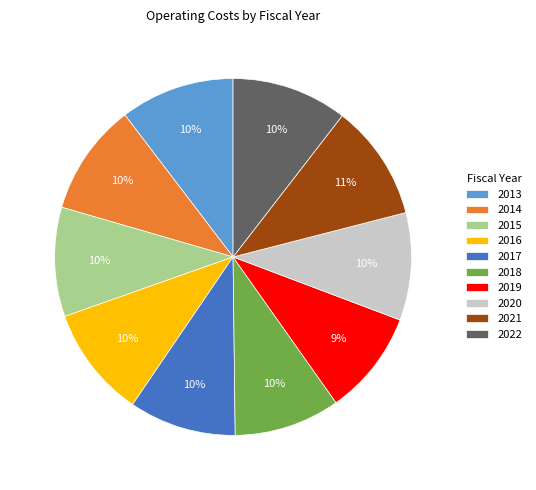

The 2014 slice represents 10% of the pie. True or false?

True